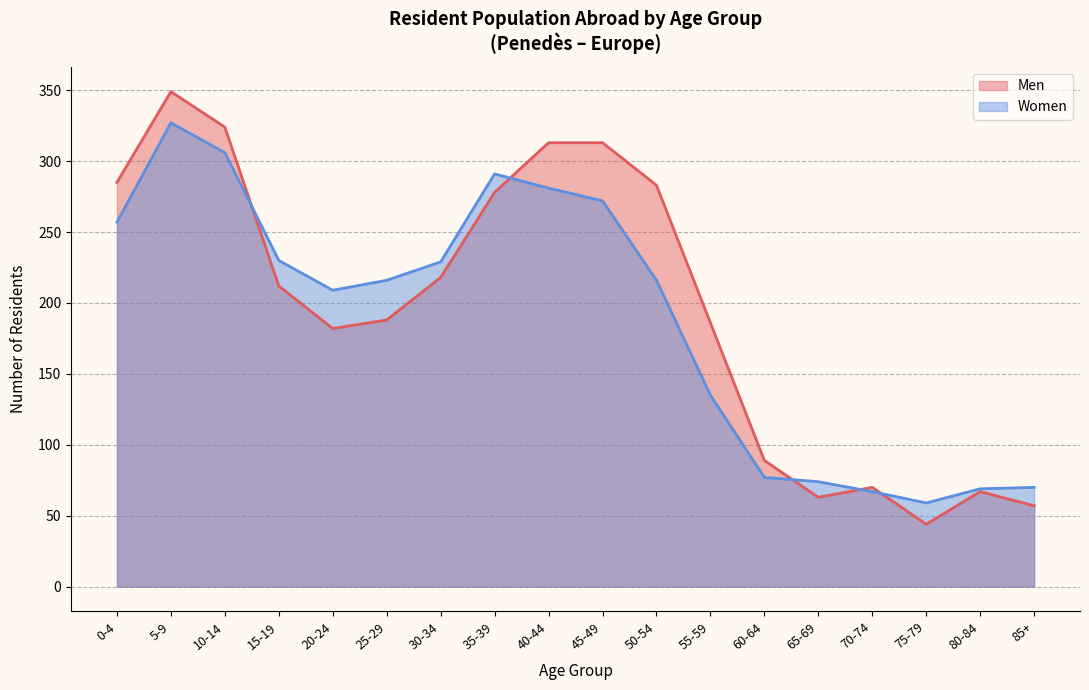

The Men series shows 49 at 60-64. True or false?

False